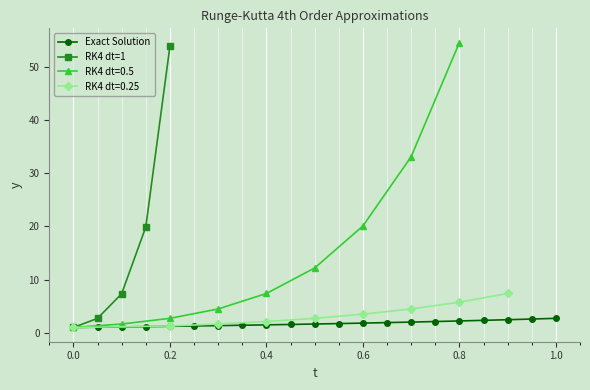

What is the highest value of the Exact Solution series?

2.7